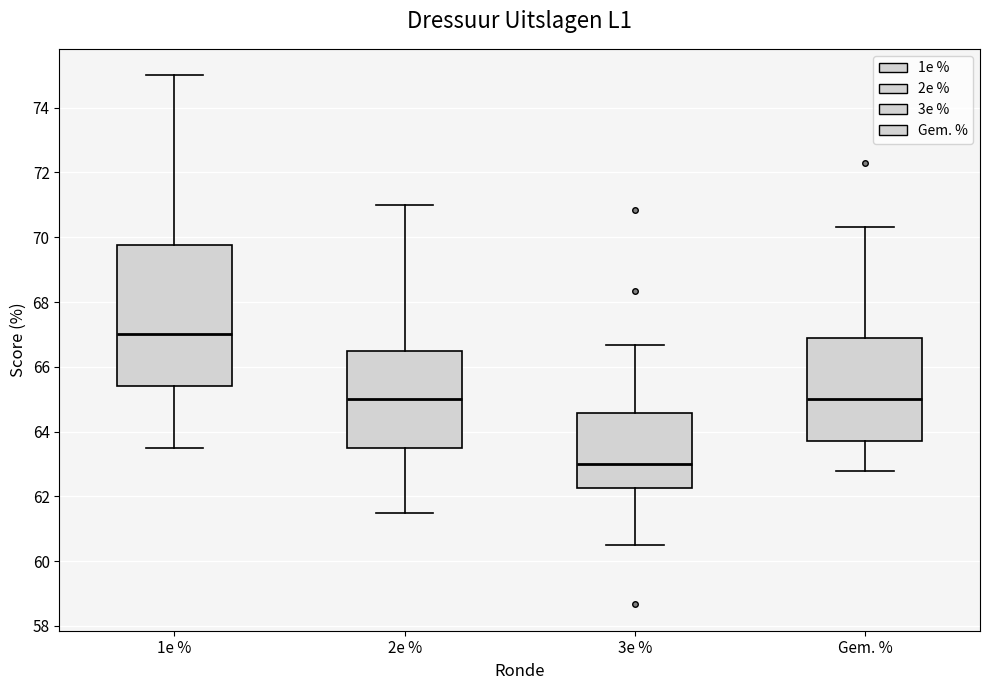

Which box's median line is the highest?

1e %